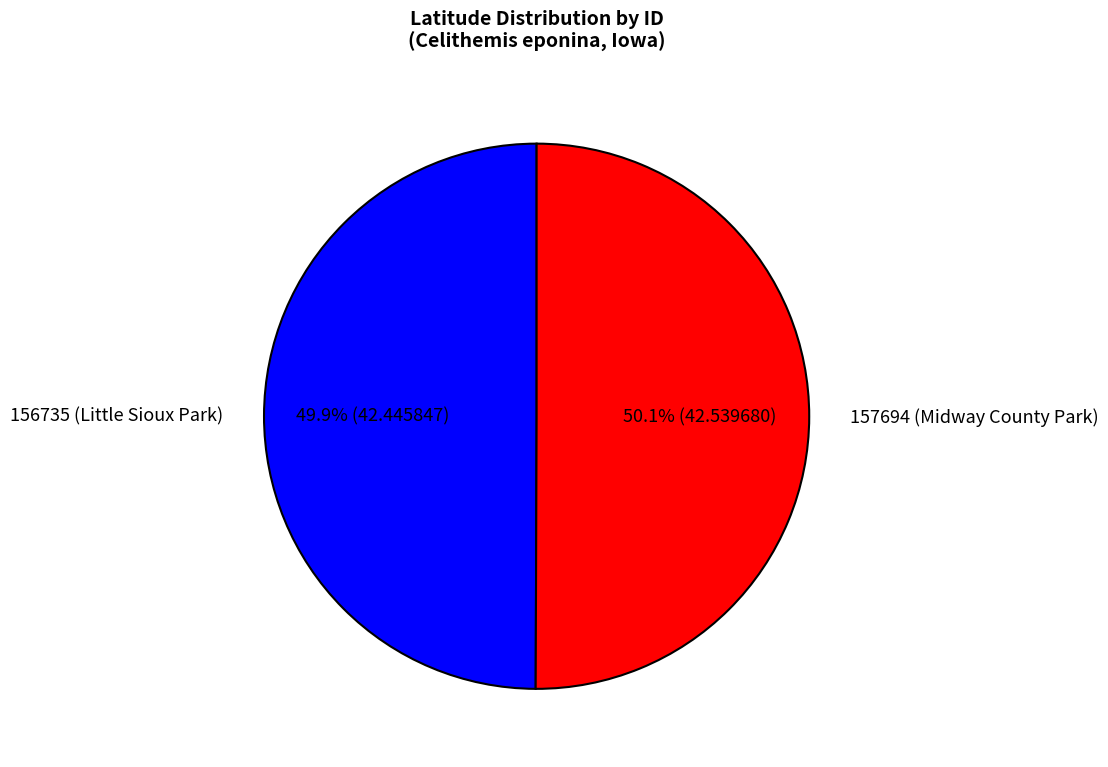

What is the ratio of the value at 157694 (Midway County Park) to the value at 156735 (Little Sioux Park)?

1.0